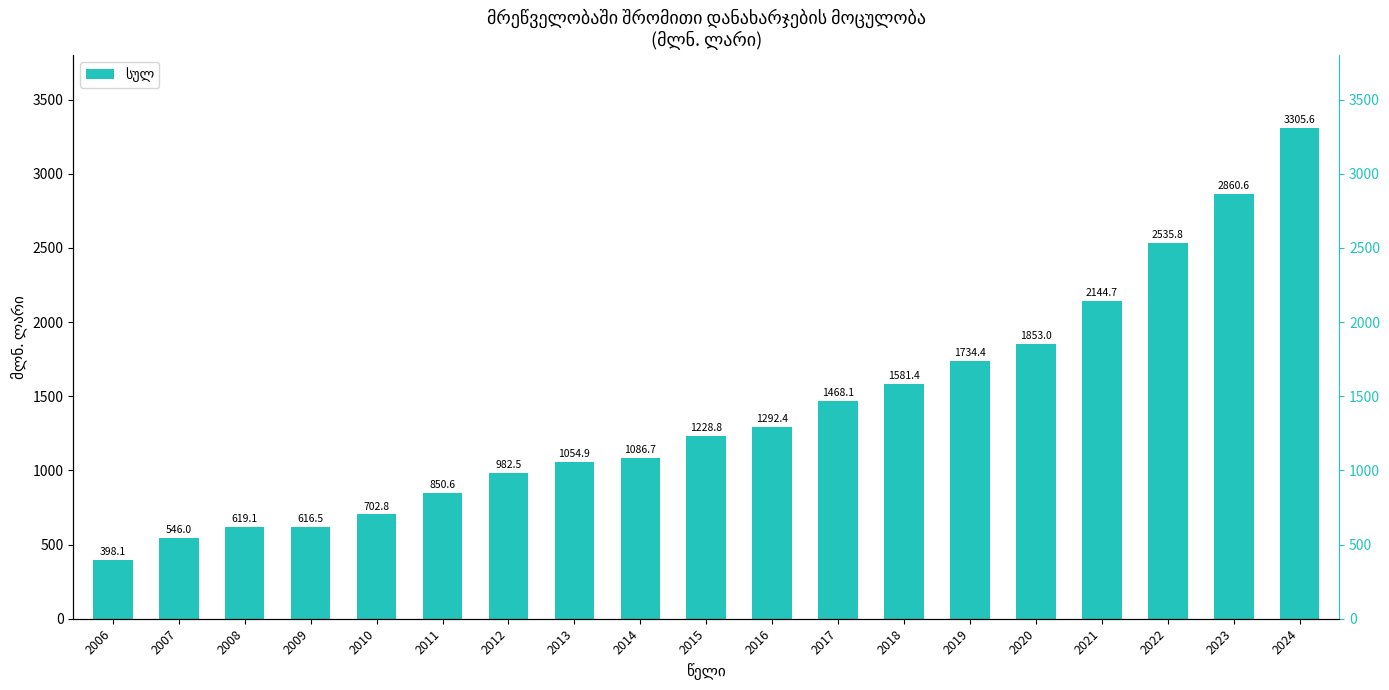

How many bars are there in total?

19